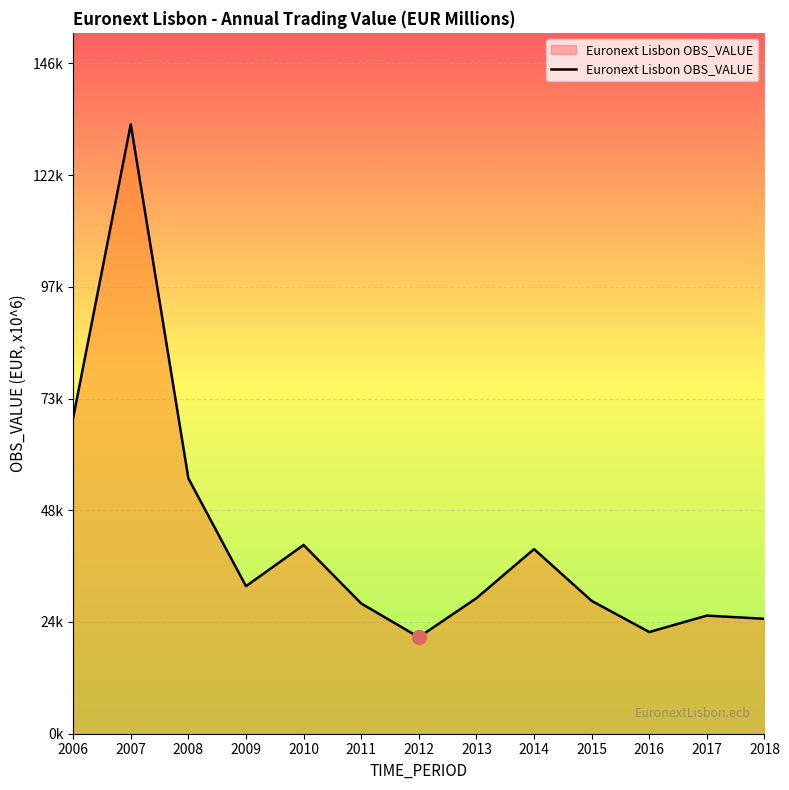

Which category has the lowest value across all series?

2012